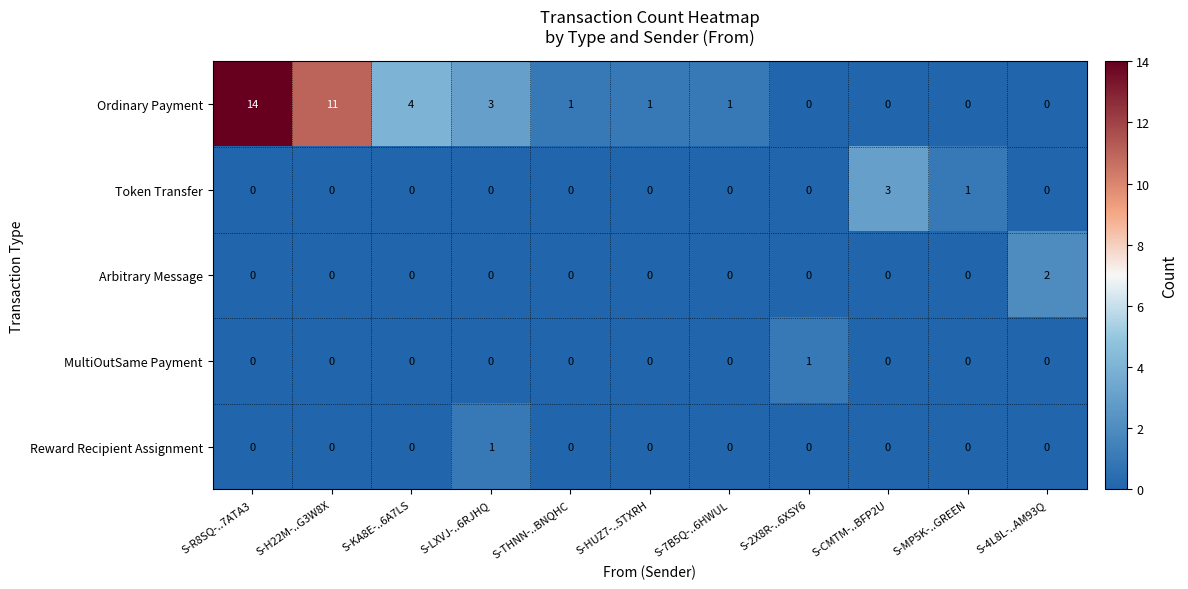

What is the spread (max minus min) of values at S-CMTM-..BFP2U?

3